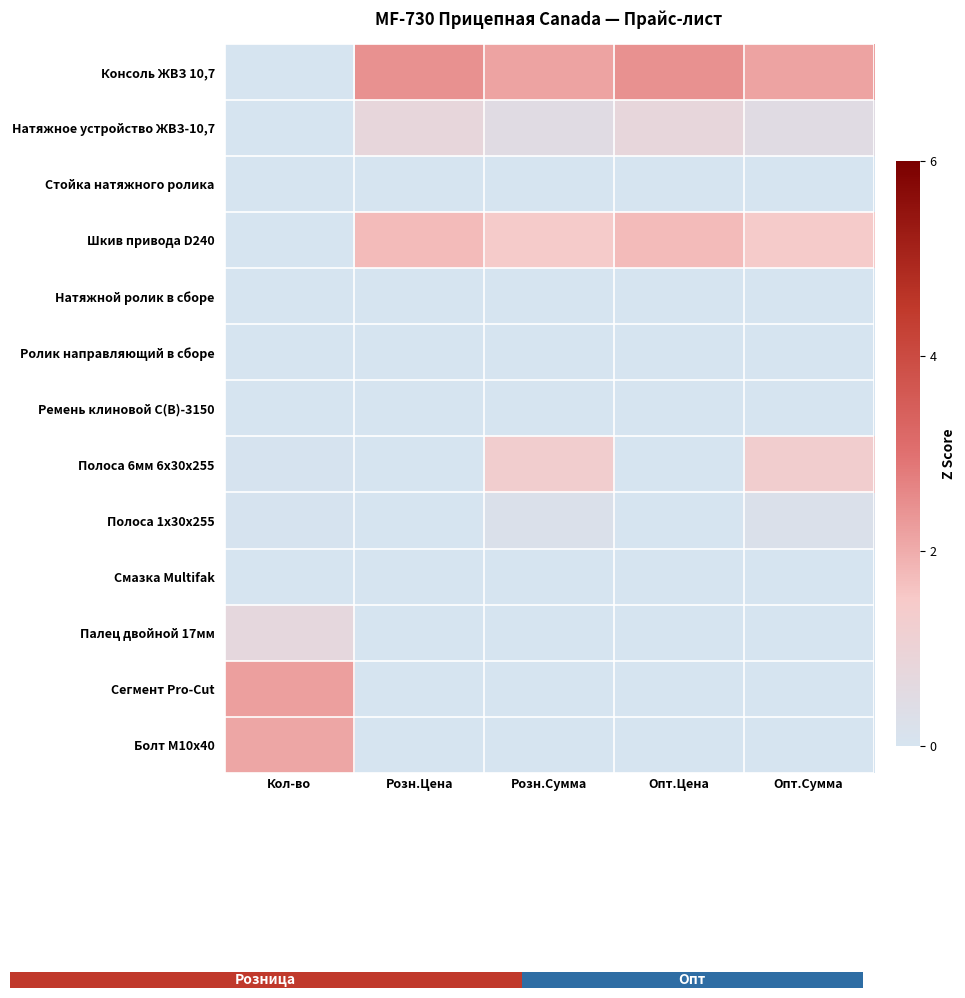

Count the number of data series in this chart.

13